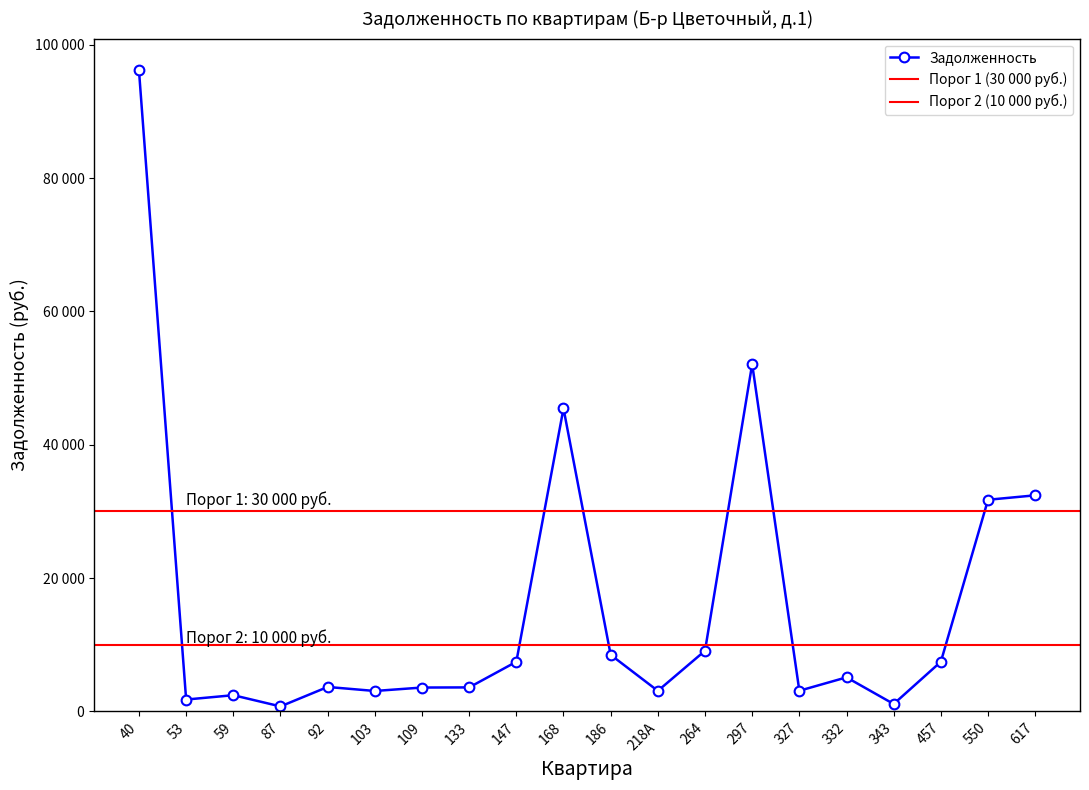

What is the smallest value displayed?

743.9